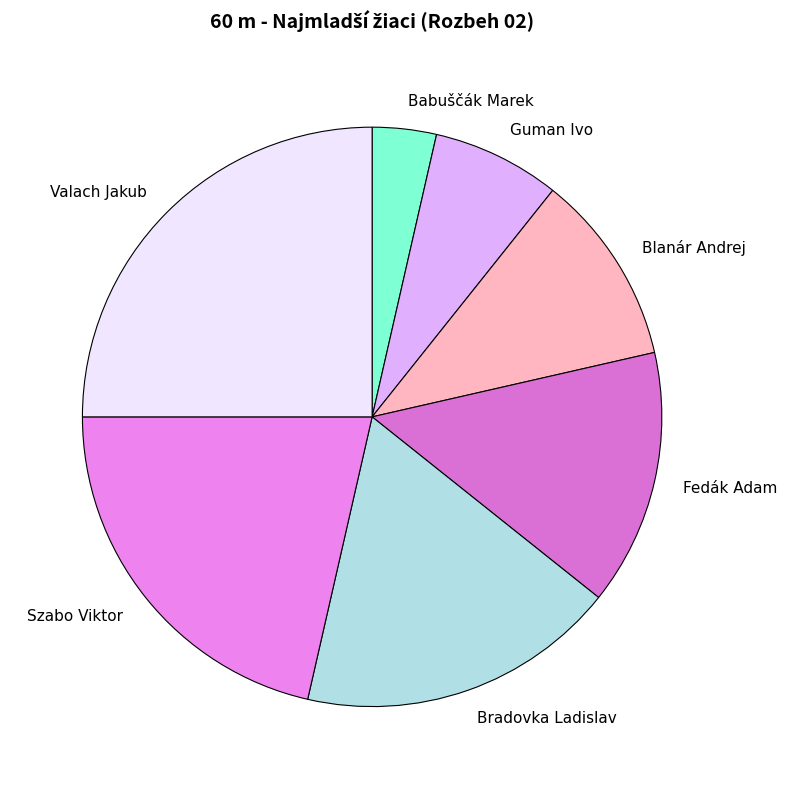

Approximately how many times larger is the value at Valach Jakub compared to Guman Ivo?

3.5